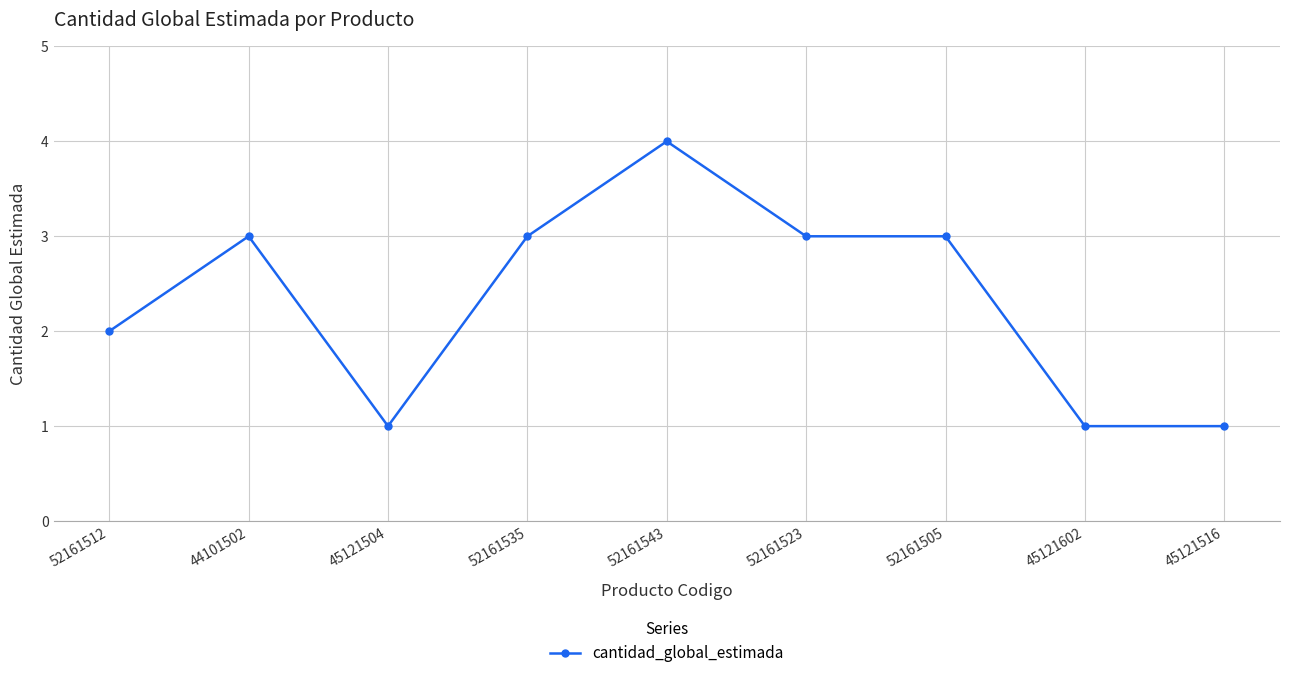

Read the value at 52161505.

3